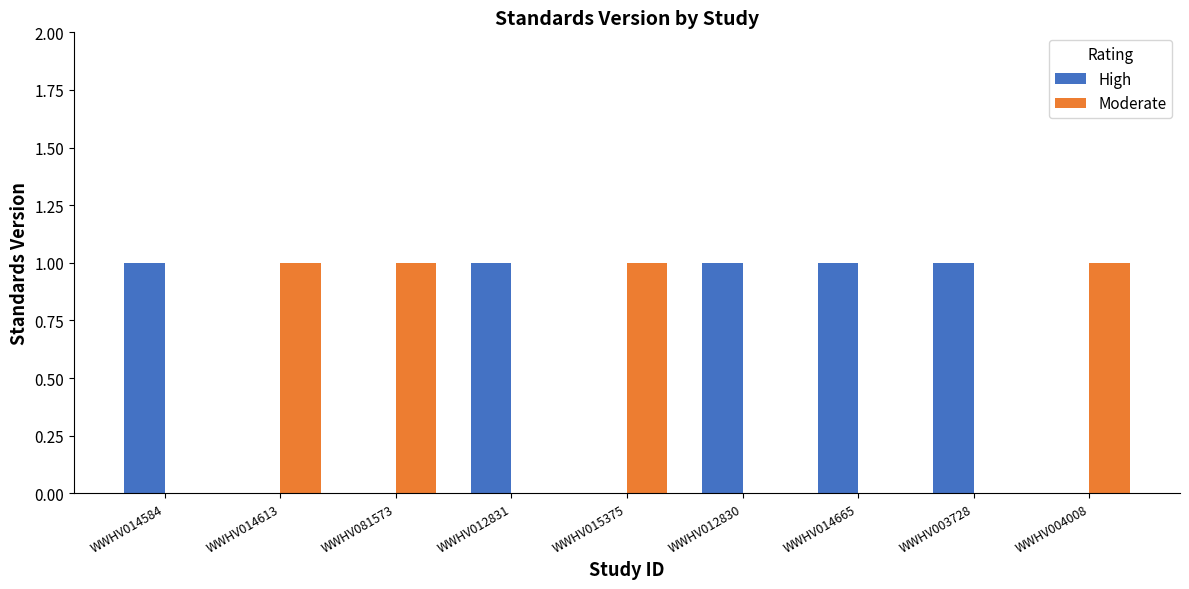

Are the bars grouped side by side (vs. stacked)?

Yes